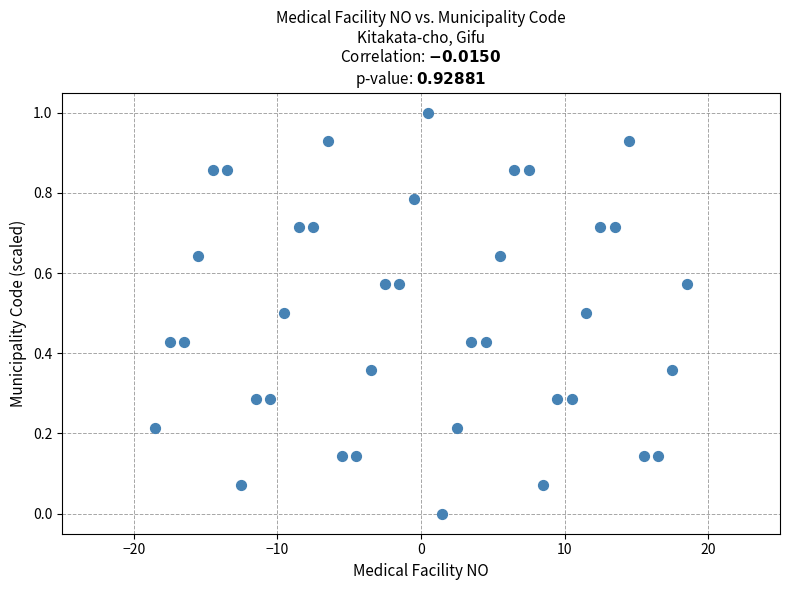

What is the range of X values (max minus min)?

37.0